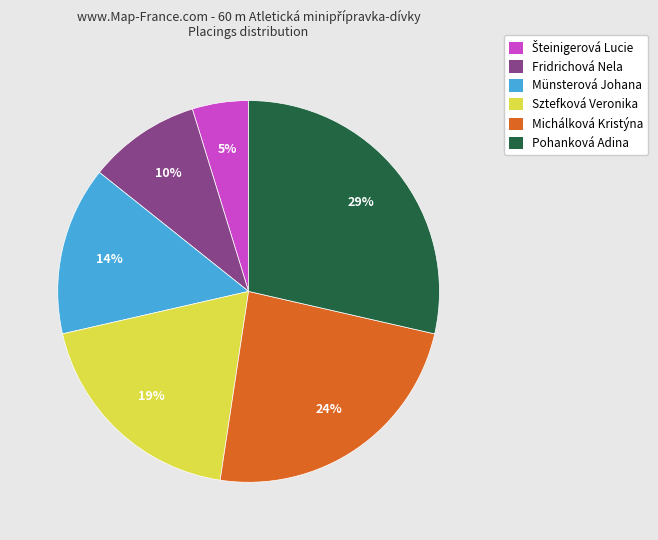

True or false: Sztefková Veronika accounts for 33% of the total.

False